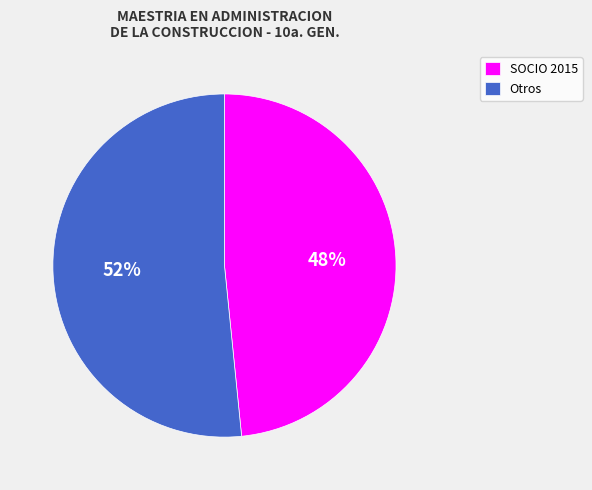

How many slices are in this pie chart?

2